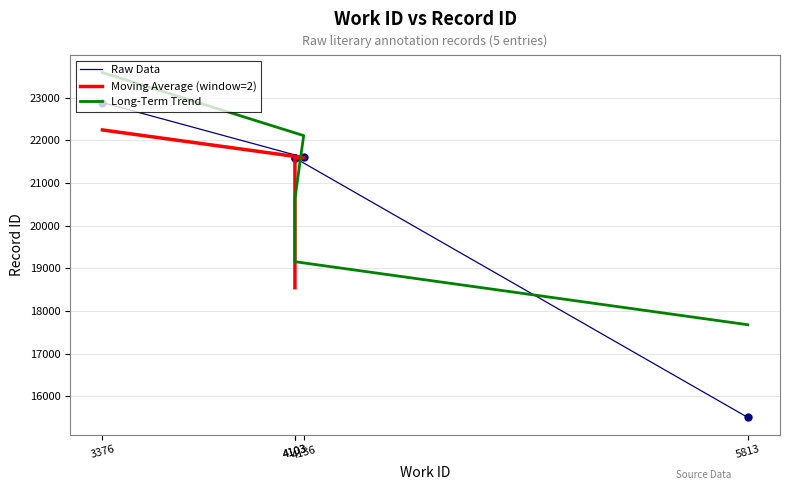

The chart shows a value of 21589 at 4103. True or false?

True